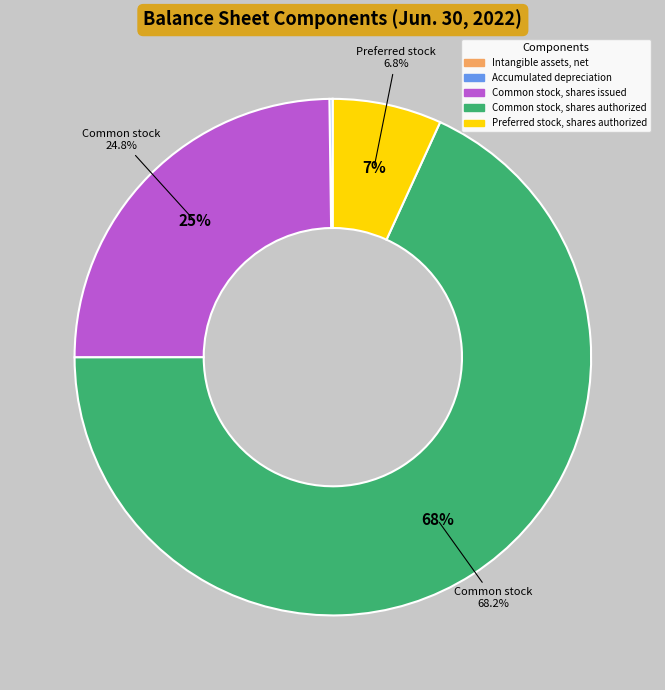

Which has a higher value, Preferred stock, shares authorized or Accumulated depreciation?

Preferred stock, shares authorized